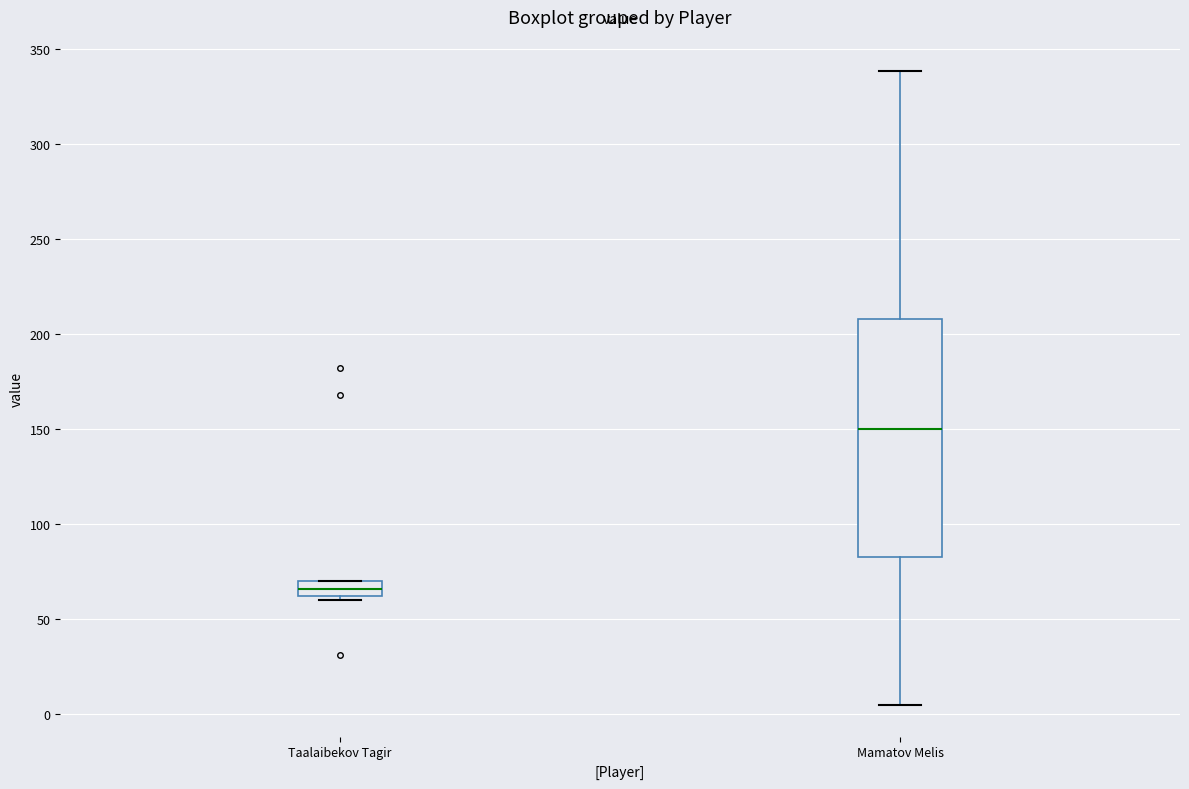

Reading left to right, read every box against the y-axis: the position of its median line, the range the box covers, and the ends of its whiskers. The values are not printed on the chart, so give them approximately, as read against the axis.

Taalaibekov Tagir: median 65, box 60 to 70, whiskers 60 (just below the box's lower edge) to 70
Mamatov Melis: median 150, box 85 to 210, whiskers 5 to 340